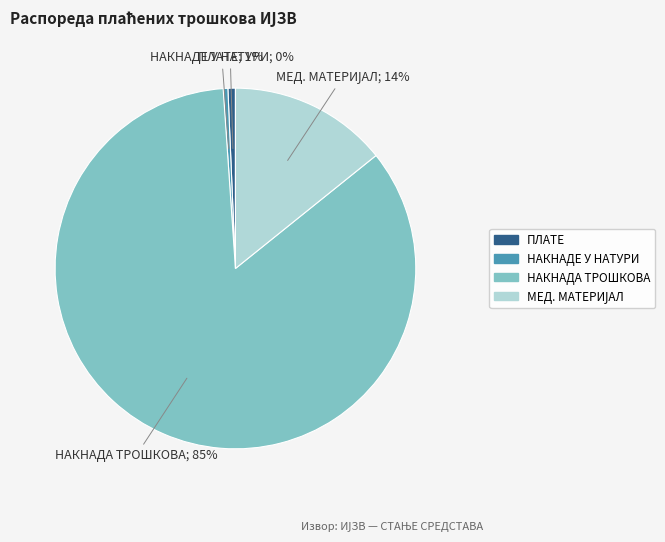

How many slices are in this pie chart?

4